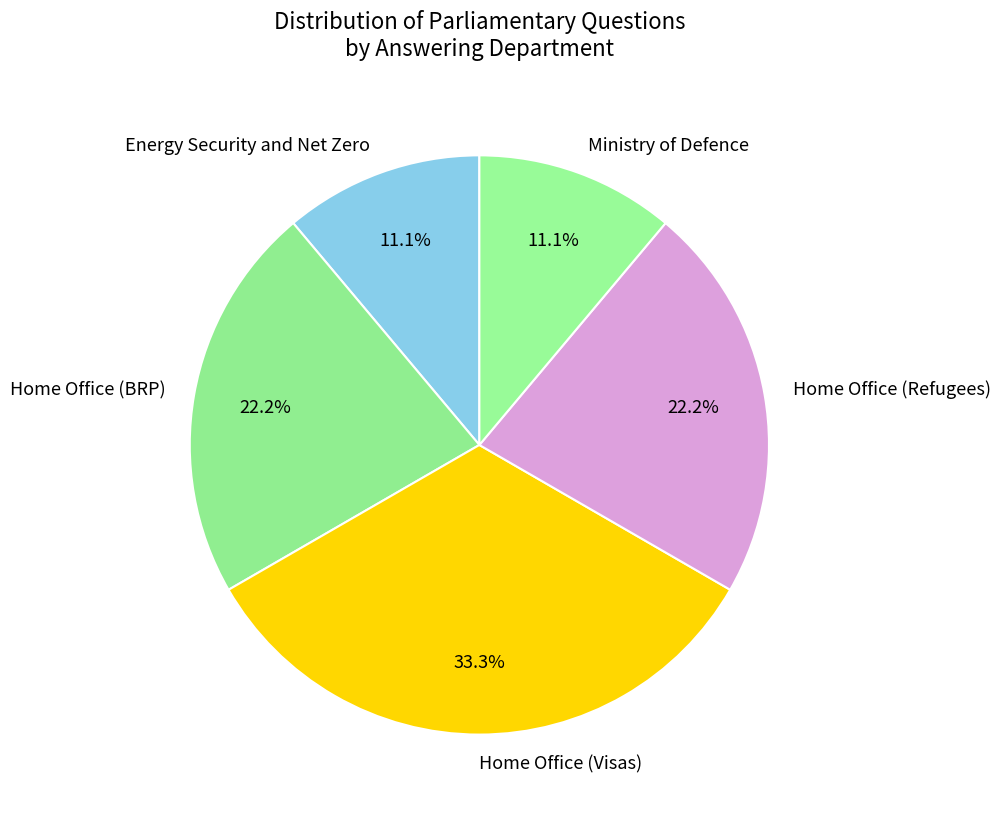

What percentage do Home Office (Visas) and Home Office (BRP) together represent?

55.6%